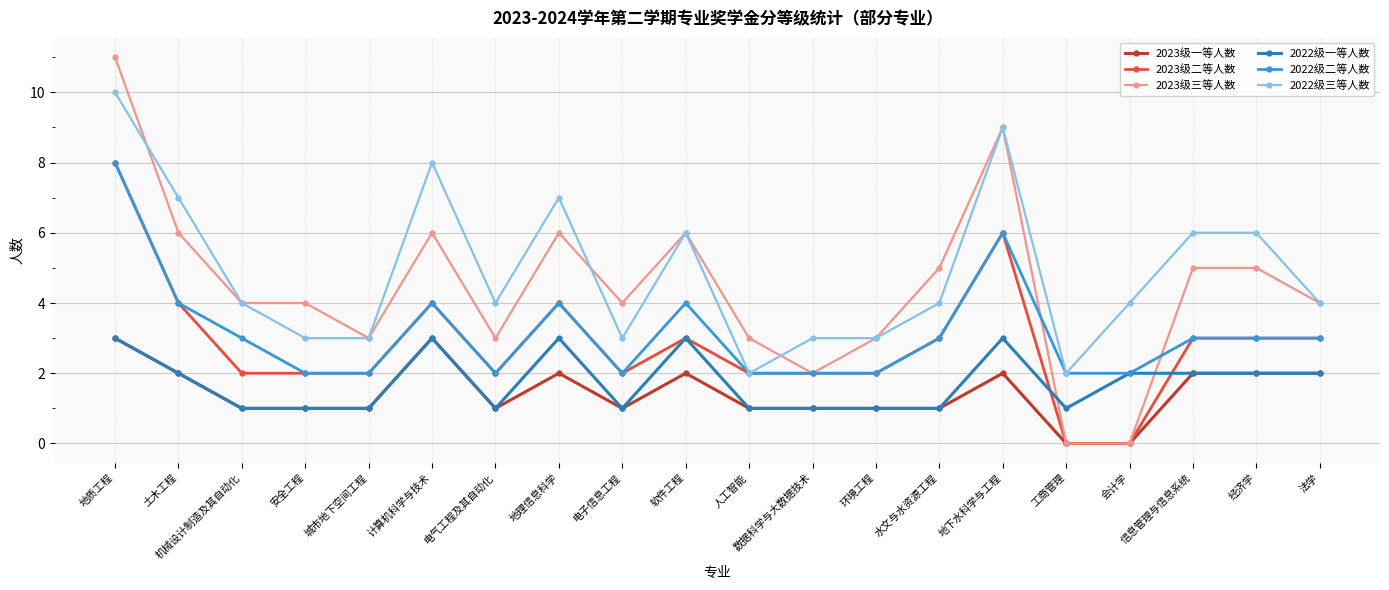

At which category is the sum across all series the highest?

地质工程